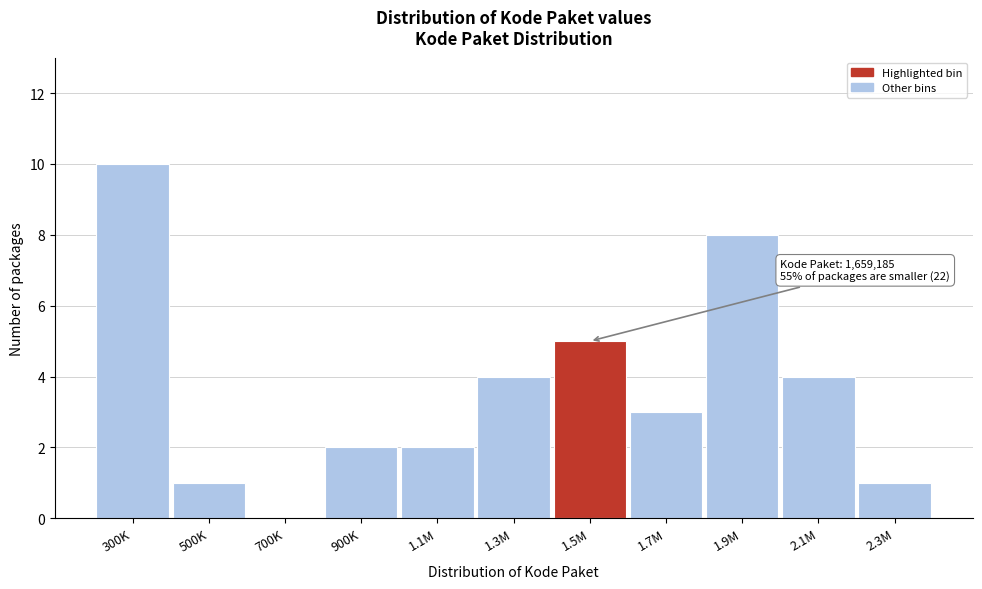

Reading left to right, what are all the values shown in this chart?

300K=10	500K=1	700K=0	900K=2	1.1M=2	1.3M=4	1.5M=5	1.7M=3	1.9M=8	2.1M=4	2.3M=1